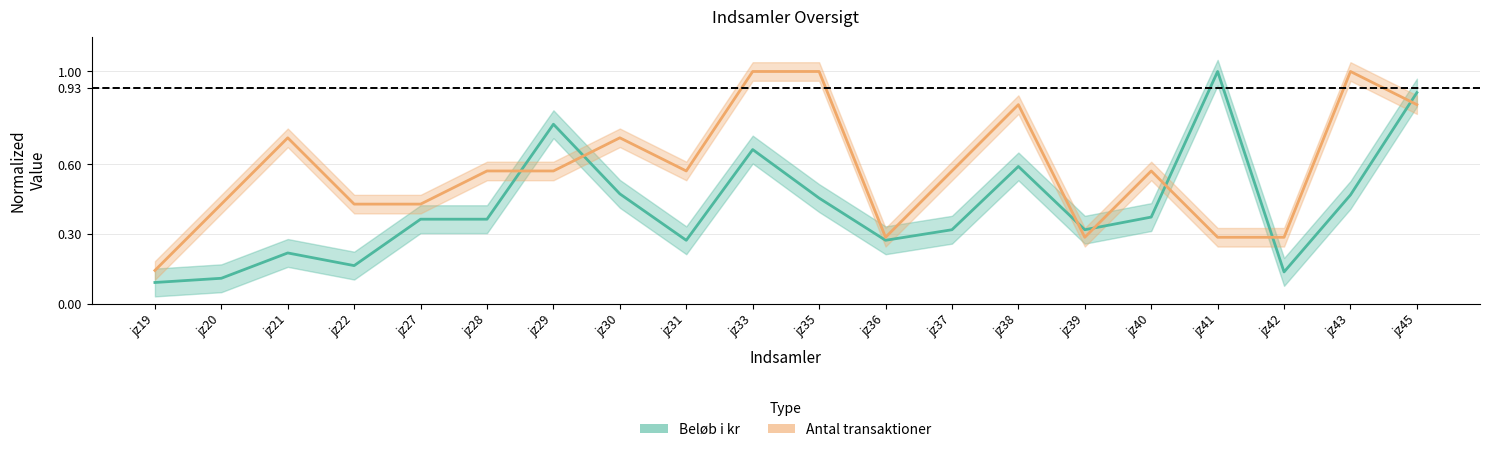

Is this an area chart (filled region under the line)?

No